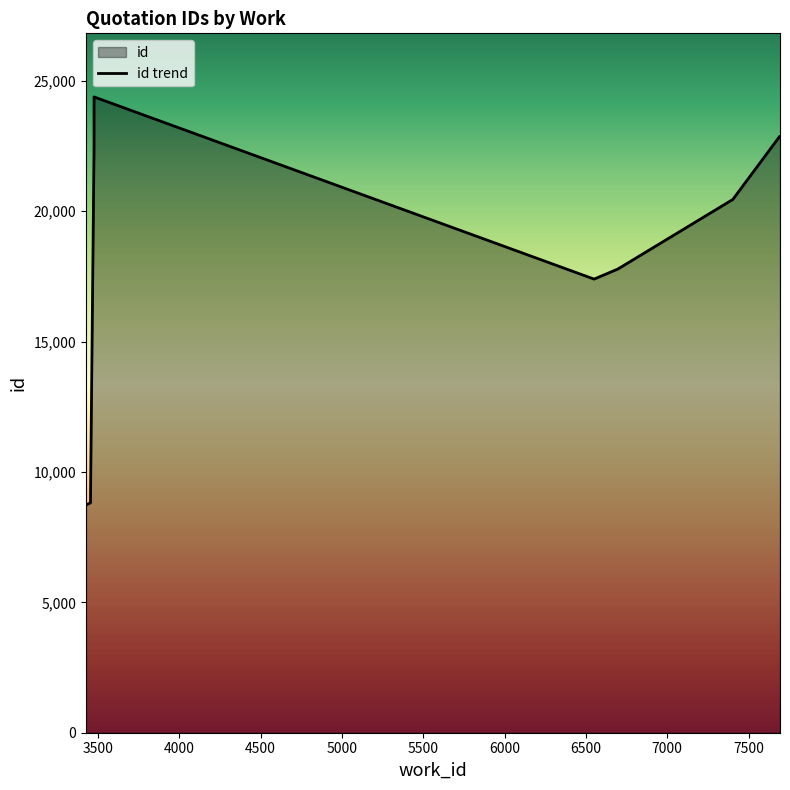

True or false: the data has more than 1 interior local peaks.

False